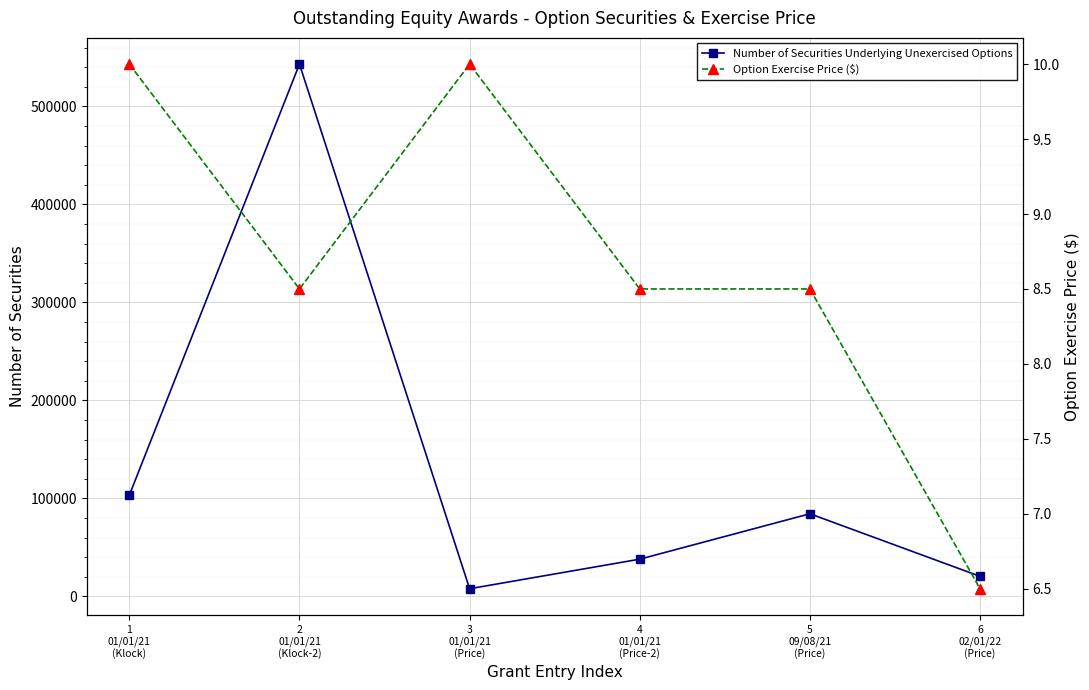

Reading left to right, extract all data points from this chart.

Number of Securities Underlying Unexercised Options: 103300.0	543081.0	7900.0	38044.0	84375.0	20528.0
Option Exercise Price ($): 10.0	8.5	10.0	8.5	8.5	6.5